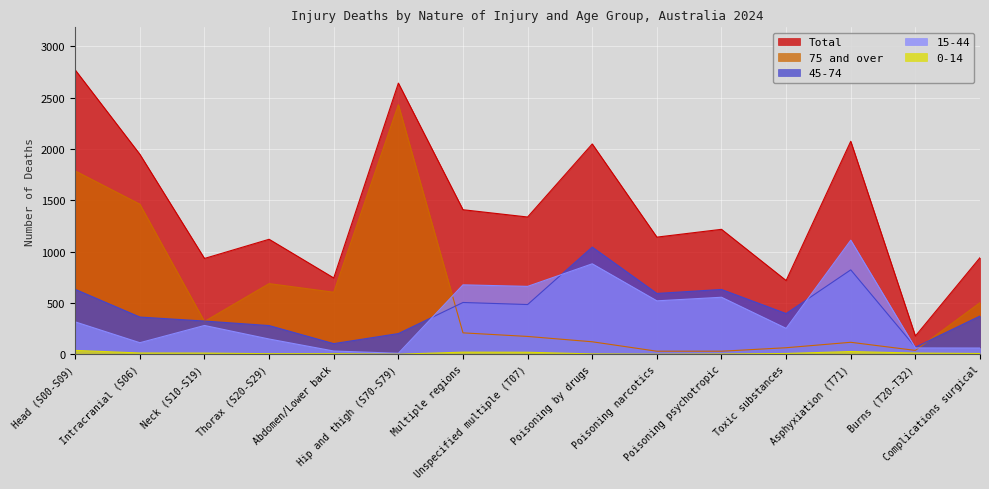

How many distinct data groups are displayed?

5